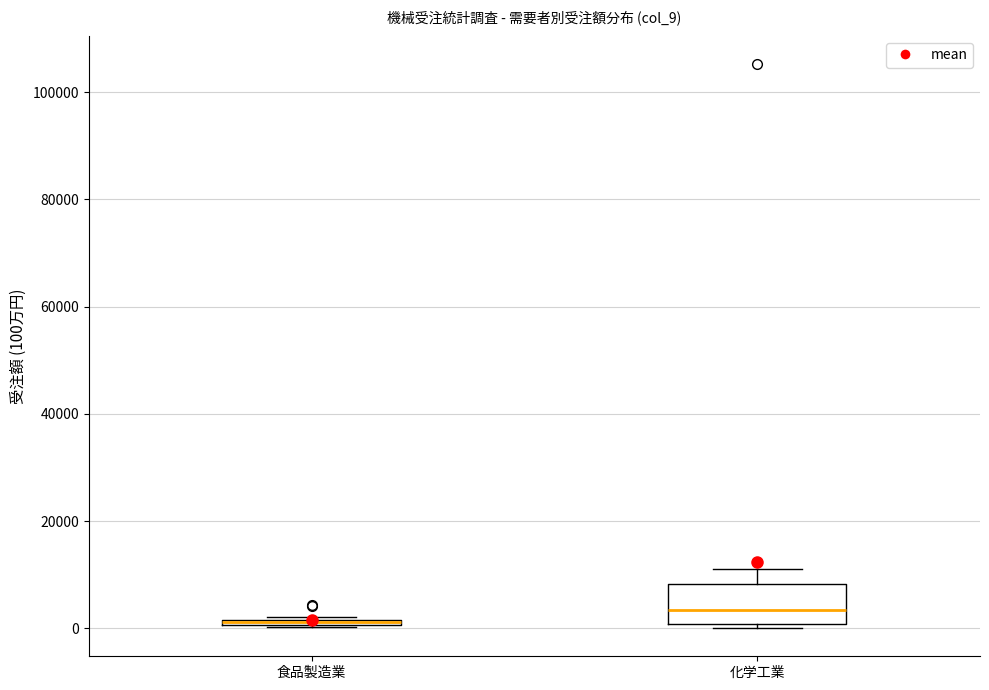

Comparing the boxes themselves (not the whiskers), which one is the tallest?

化学工業